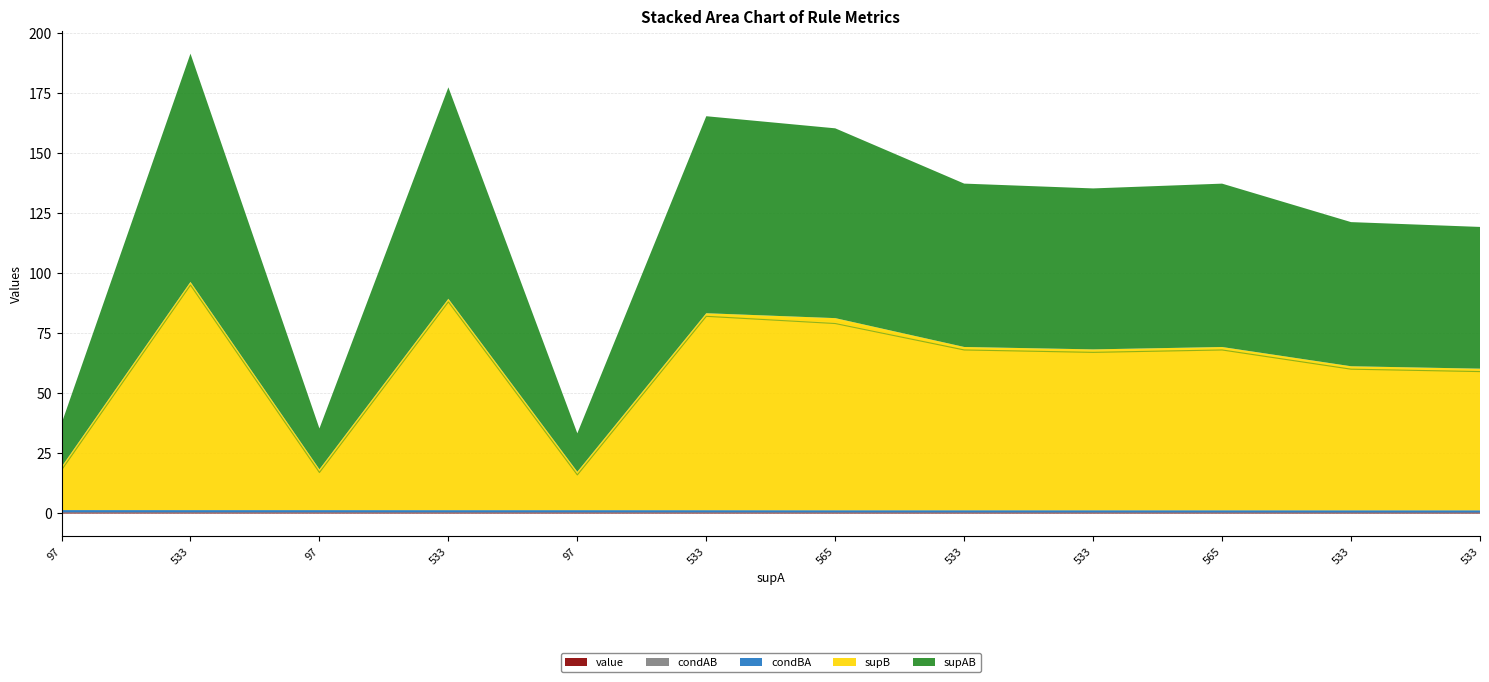

Reading left to right, transcribe all the data shown in this chart.

value: 97=0.2	533=0.2	97=0.1	533=0.1	97=0.1	533=0.1	565=0.1	533=0.1	533=0.1	565=0.1	533=0.1	533=0.1
condAB: 97=0.2	533=0.2	97=0.2	533=0.2	97=0.2	533=0.2	565=0.1	533=0.1	533=0.1	565=0.1	533=0.1	533=0.1
supB: 97=18.0	533=95.0	97=17.0	533=88.0	97=16.0	533=82.0	565=80.0	533=68.0	533=67.0	565=68.0	533=60.0	533=59.0
supAB: 97=18.0	533=95.0	97=17.0	533=88.0	97=16.0	533=82.0	565=79.0	533=68.0	533=67.0	565=68.0	533=60.0	533=59.0
condBA: 97=1.0	533=1.0	97=1.0	533=1.0	97=1.0	533=1.0	565=1.0	533=1.0	533=1.0	565=1.0	533=1.0	533=1.0